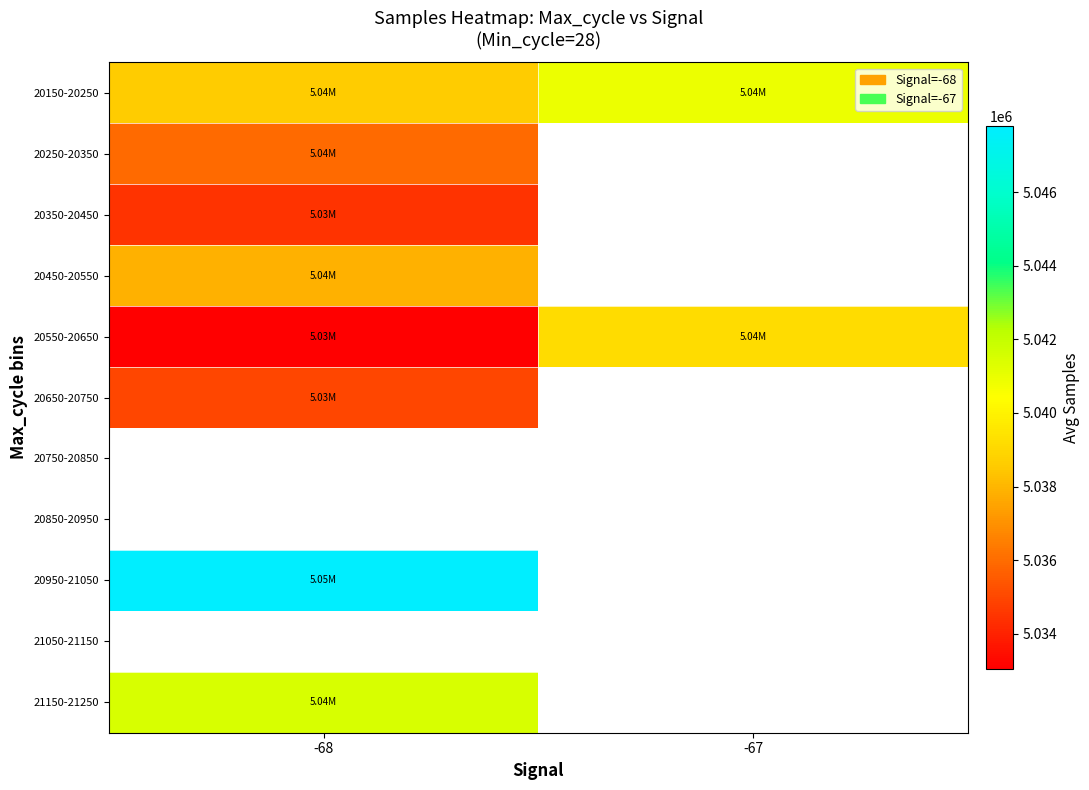

At how many categories does at least one series exceed 5033097?

2